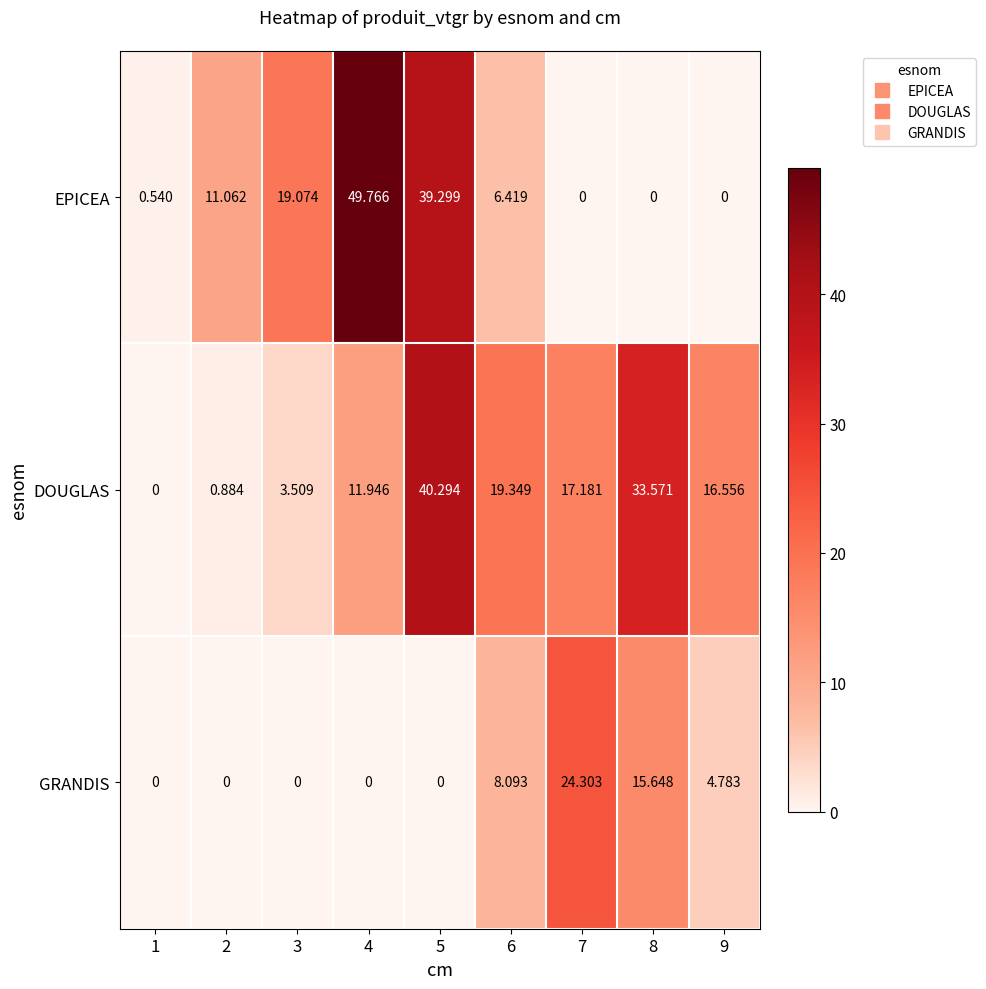

Rank the series by their maximum value, from highest to lowest.

EPICEA, DOUGLAS, GRANDIS